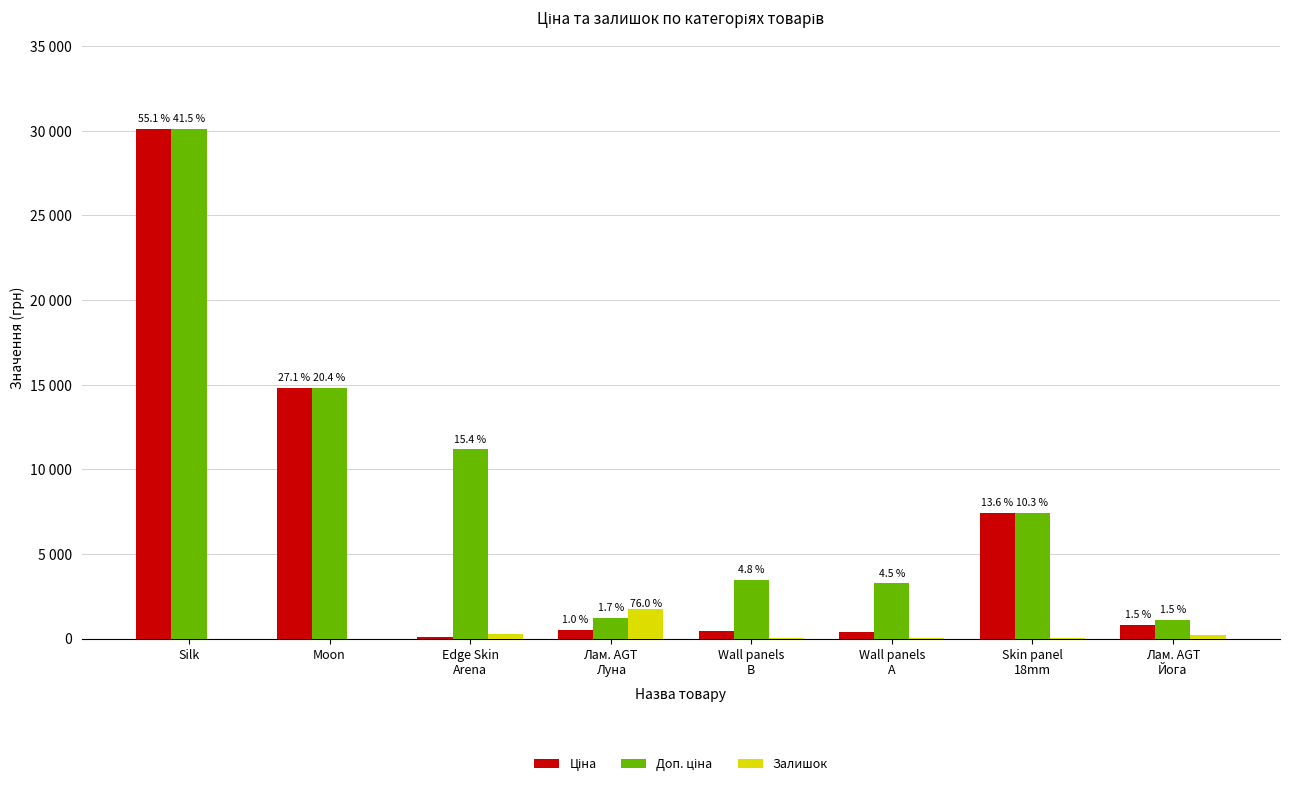

At which category does the chart reach its peak across all series?

Silk